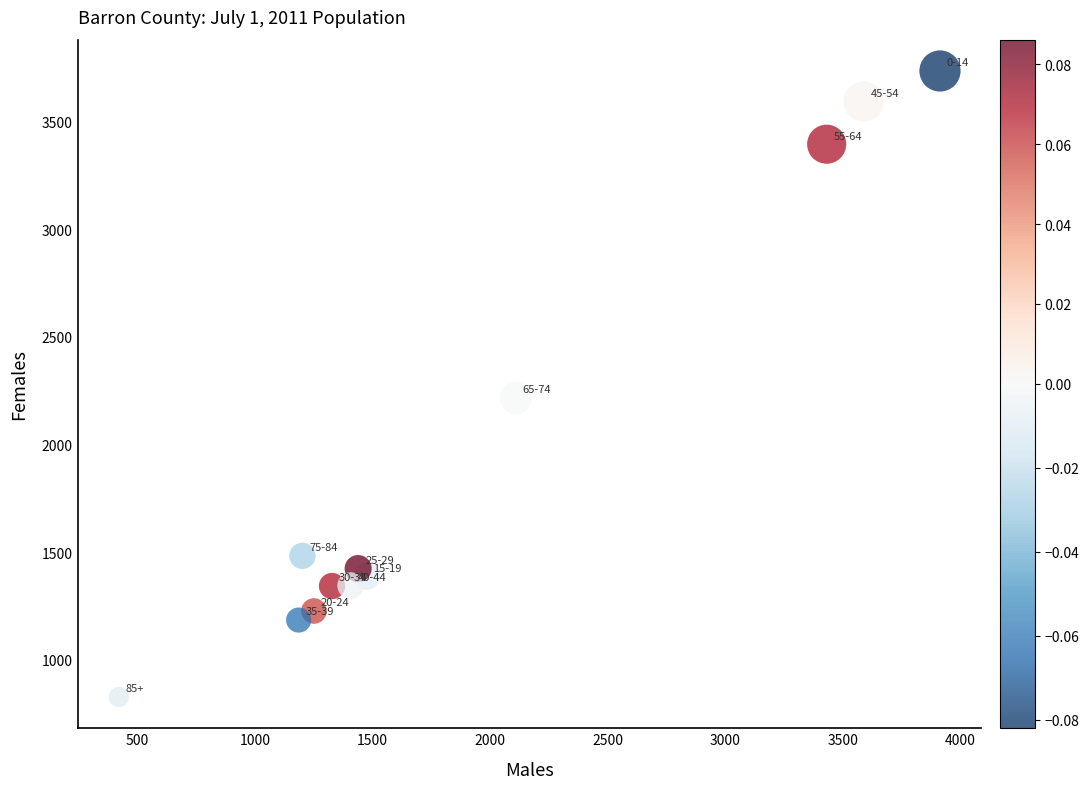

What is the range of X values (max minus min)?

3493